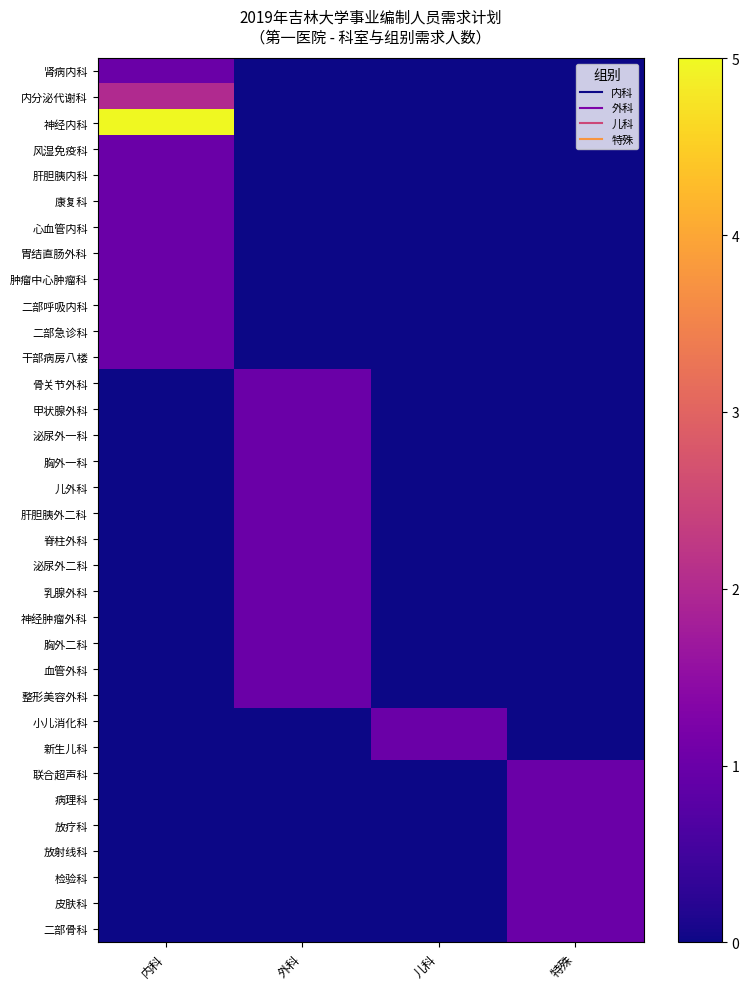

Between 特殊 and 儿科, which is larger?

特殊